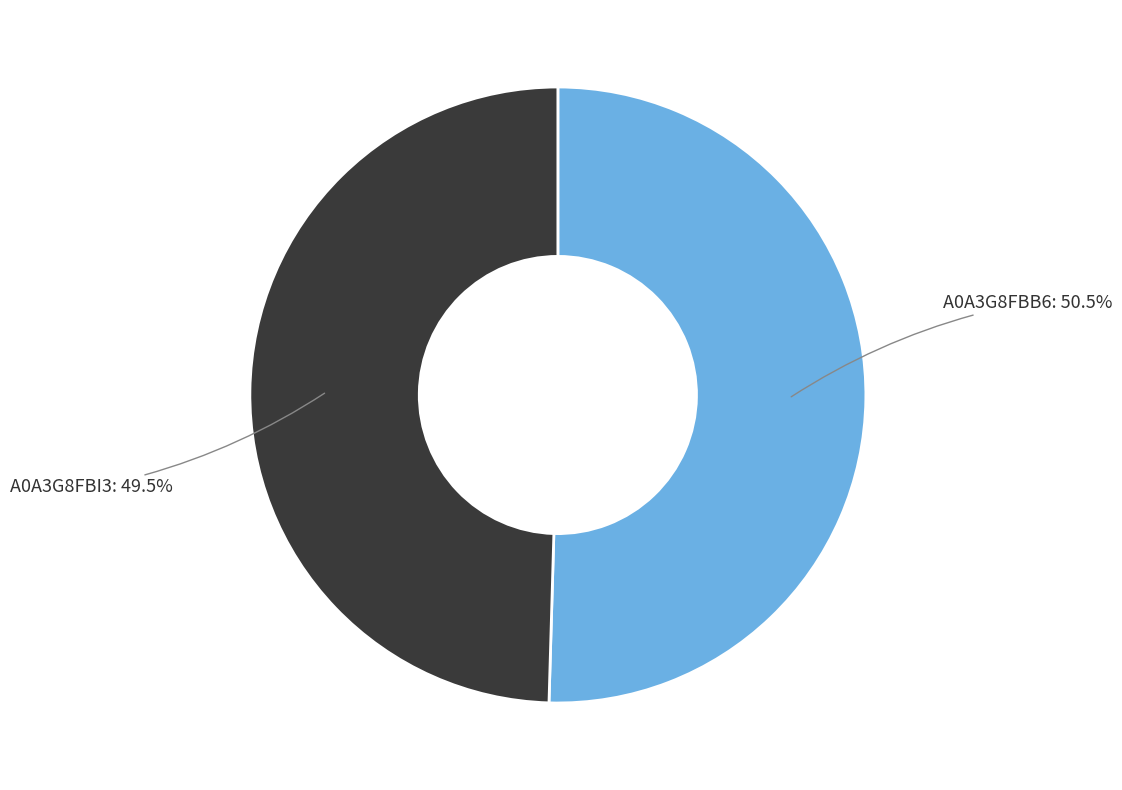

Count the number of slices in the pie.

2